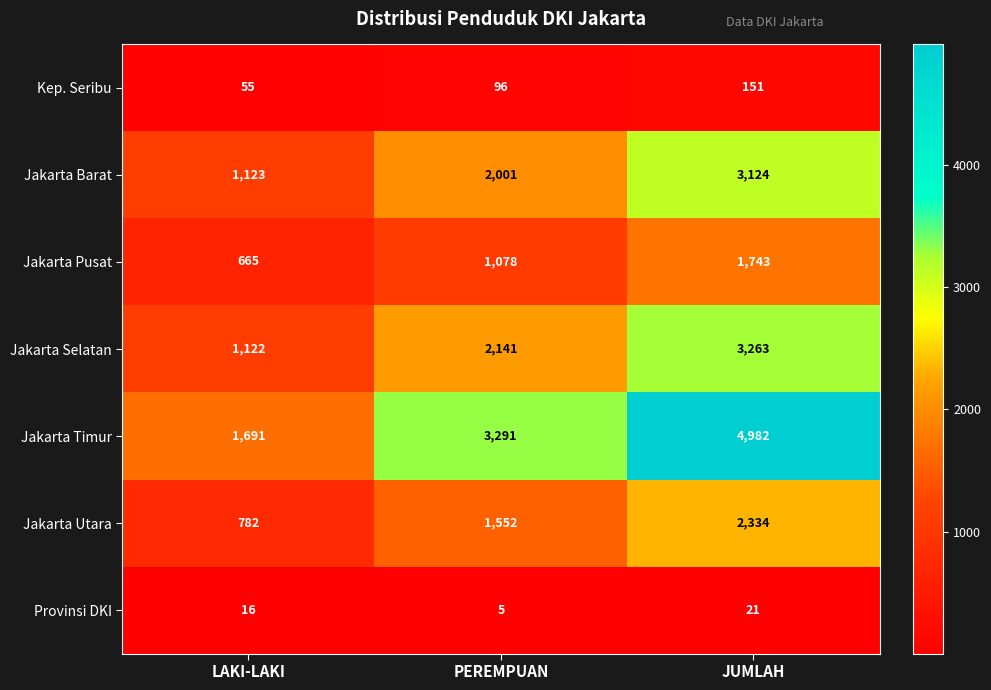

Reading left to right, list all the values displayed in this chart.

Kep. Seribu: 55	96	151
Jakarta Barat: 1123	2001	3124
Jakarta Pusat: 665	1078	1743
Jakarta Selatan: 1122	2141	3263
Jakarta Timur: 1691	3291	4982
Jakarta Utara: 782	1552	2334
Provinsi DKI: 16	5	21